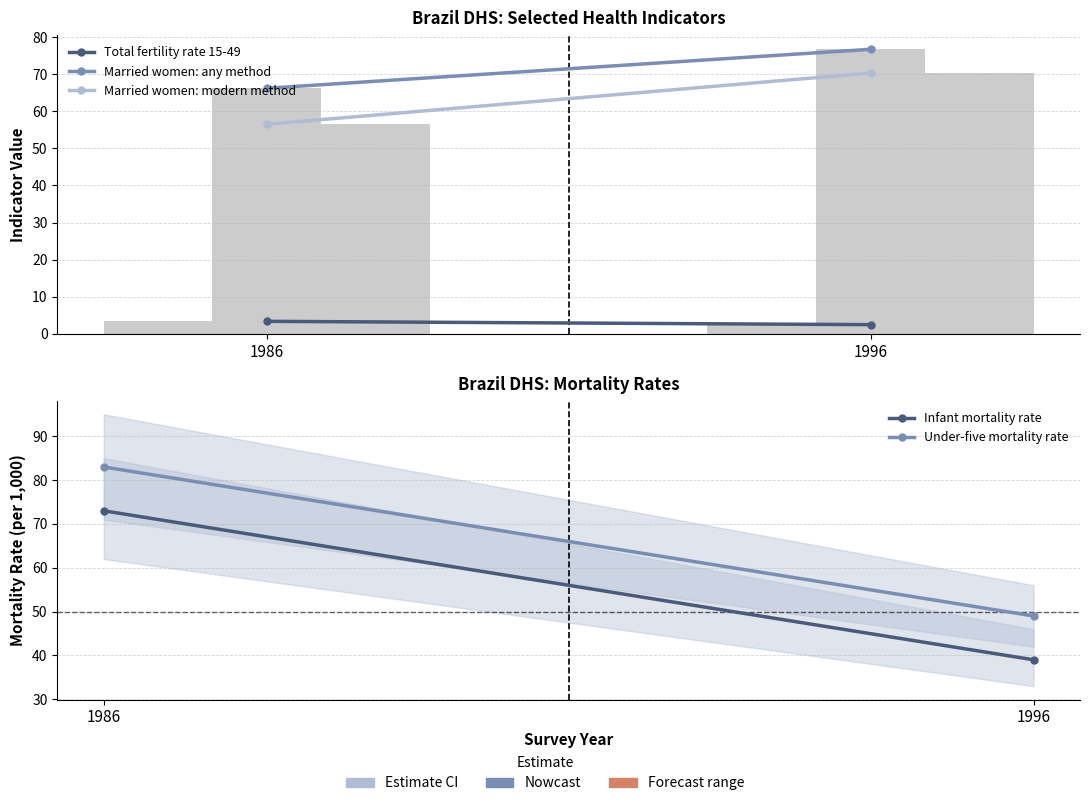

What is the sum of all Married women: modern method values?

126.8